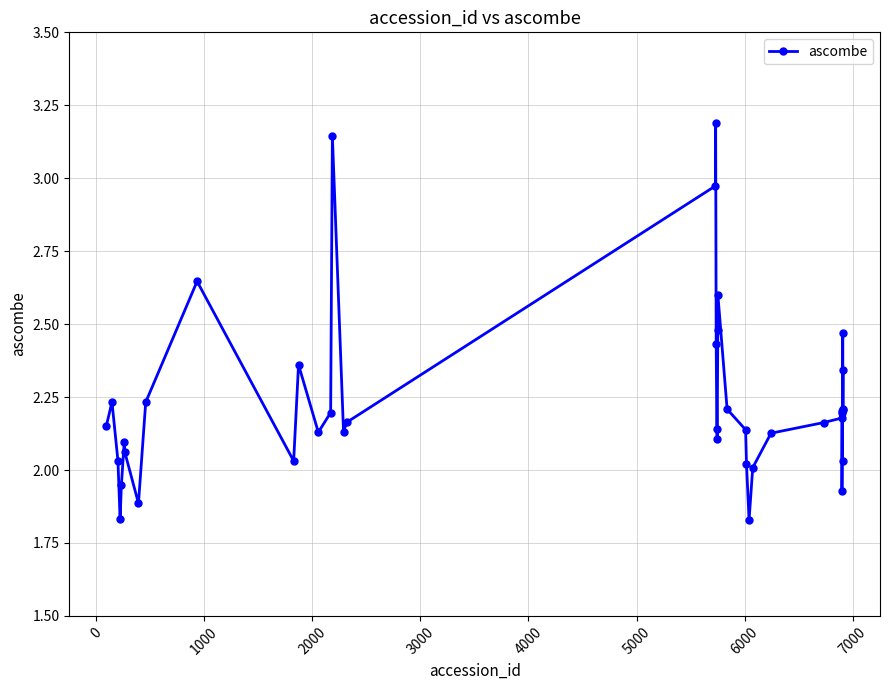

What is the greatest value displayed?

3.2